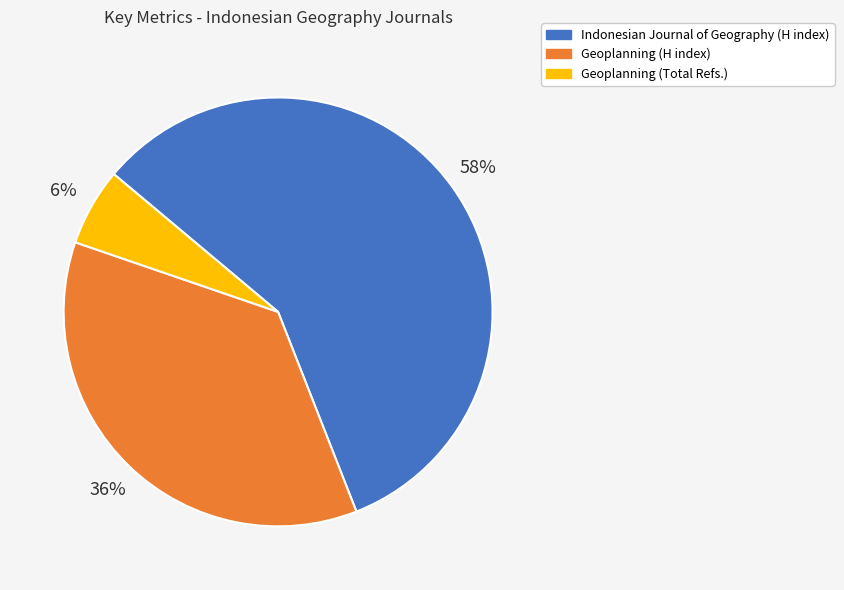

To the nearest percent, what is the difference between the largest and smallest slice percentages?

52%